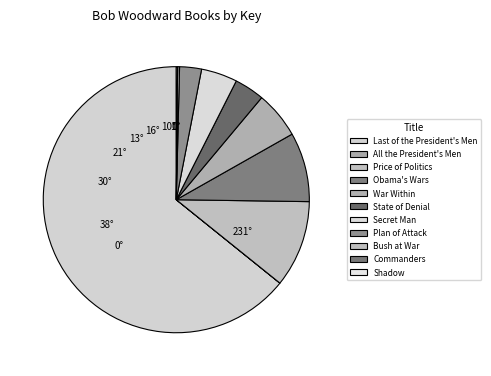

What percentage is the State of Denial slice, to the nearest percent?

4%